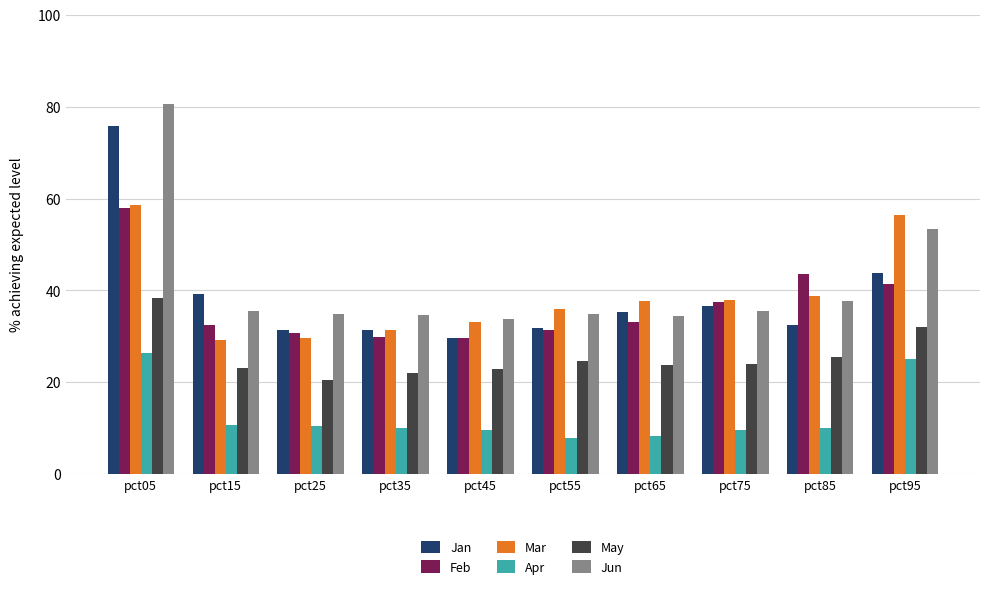

Which series has the largest range (max minus min)?

Jun